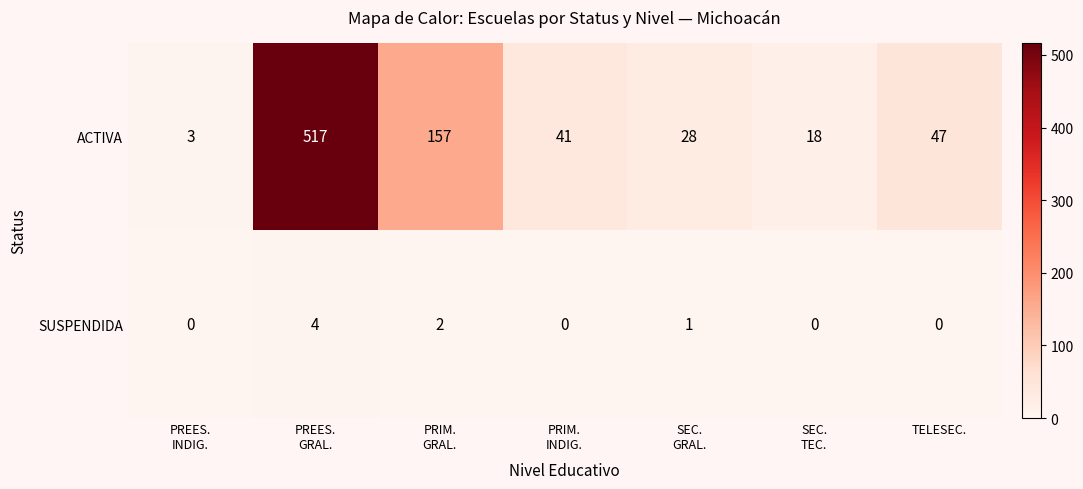

True or false: ACTIVA has a value of 81 at TELESEC..

False